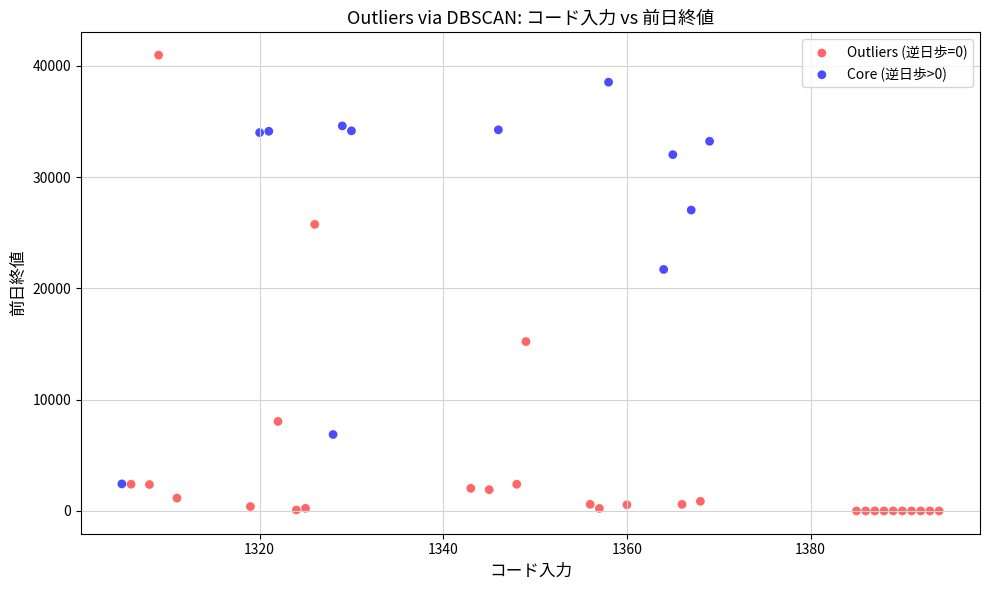

Which series reaches the minimum Y coordinate?

Outliers (逆日歩=0)